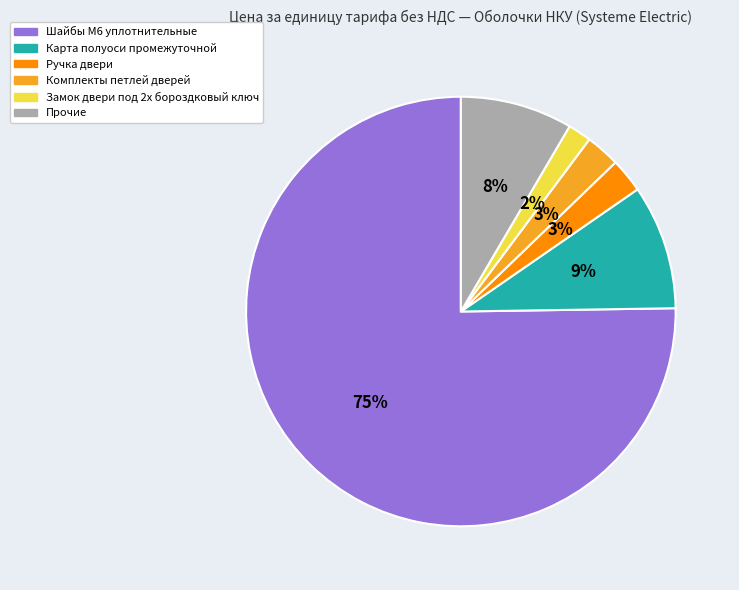

Is it true that Карта полуоси промежуточной is 3% of the pie?

False